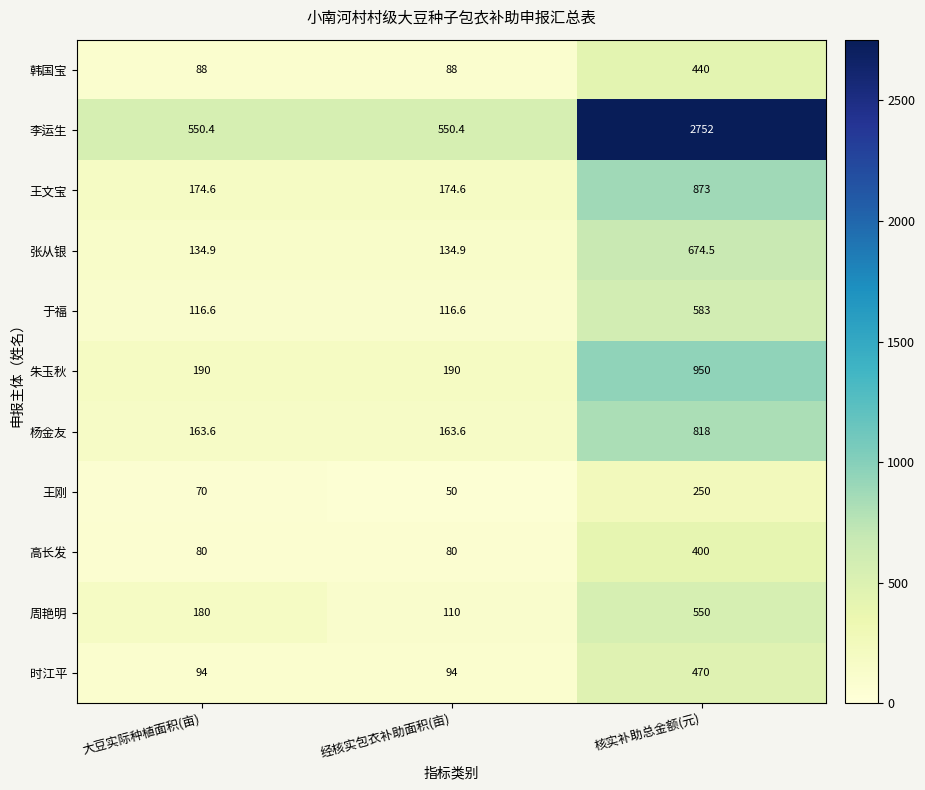

What is the total value across all series at 经核实包衣补助面积(亩)?

1752.1